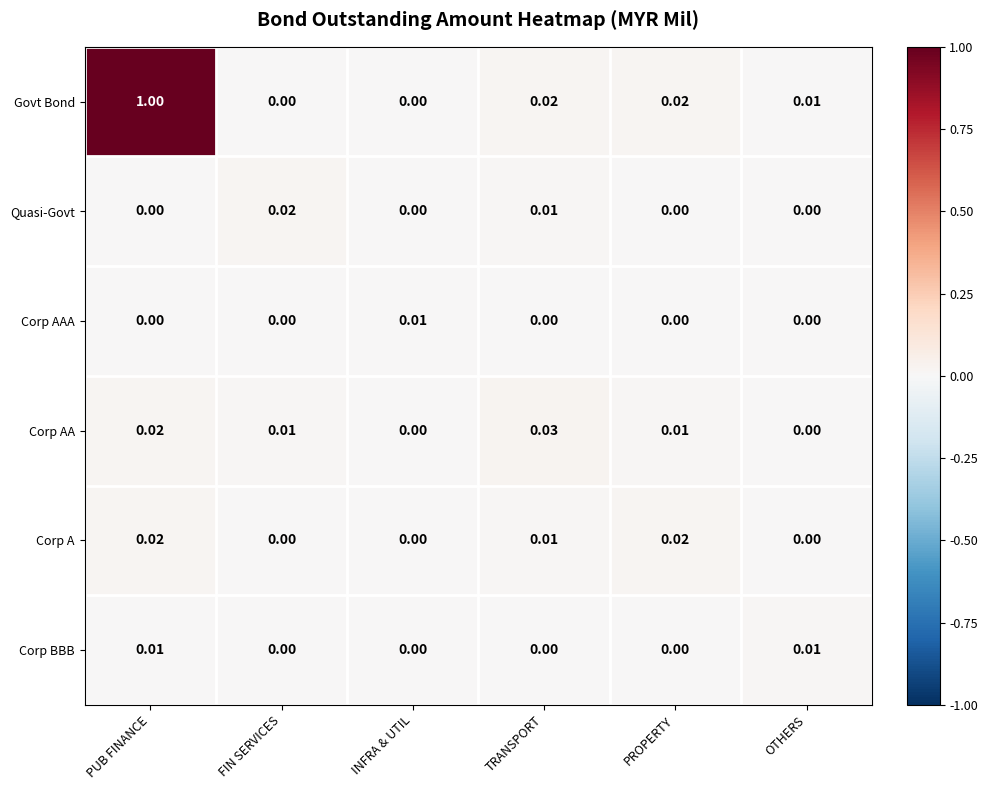

Which series has the largest total across all categories?

Govt Bond